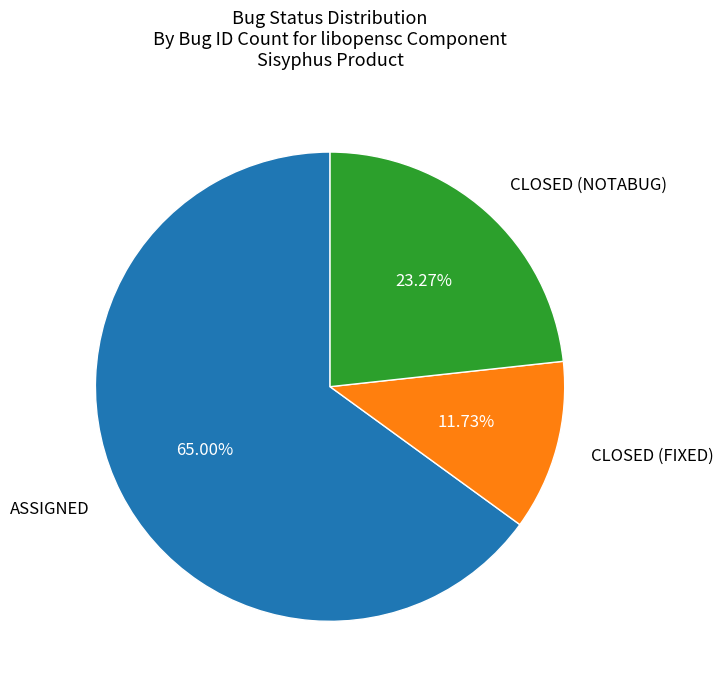

Does any single category account for the majority?

Yes